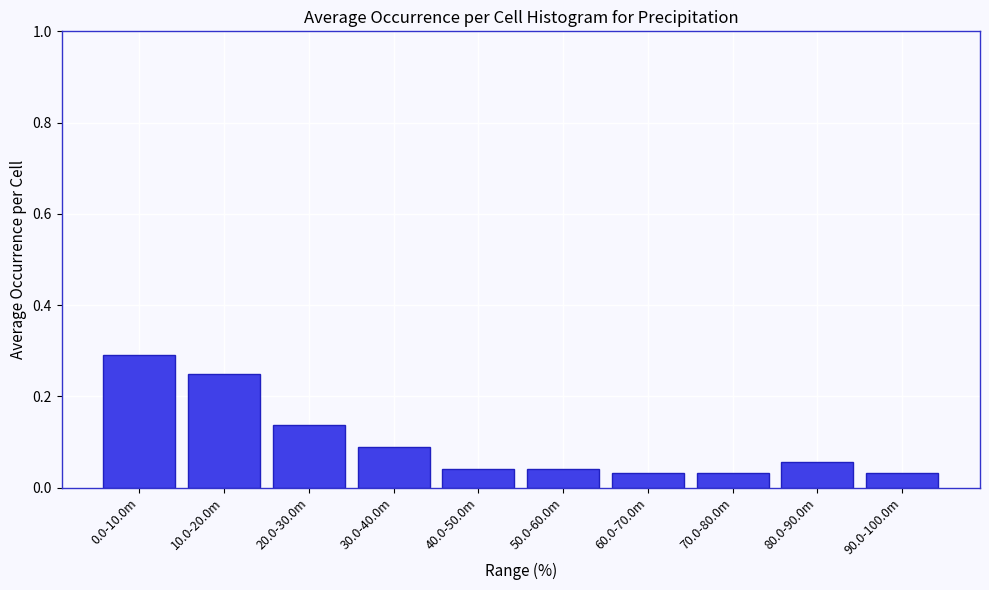

What is the label of the 6th bar from the left?

50.0-60.0m